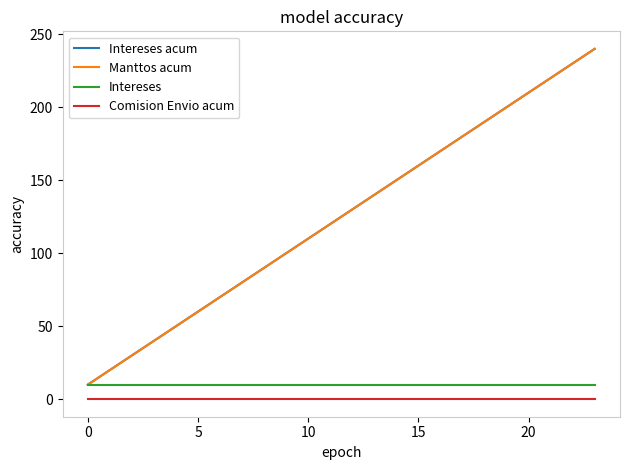

What is the minimum value for Intereses acum?

10